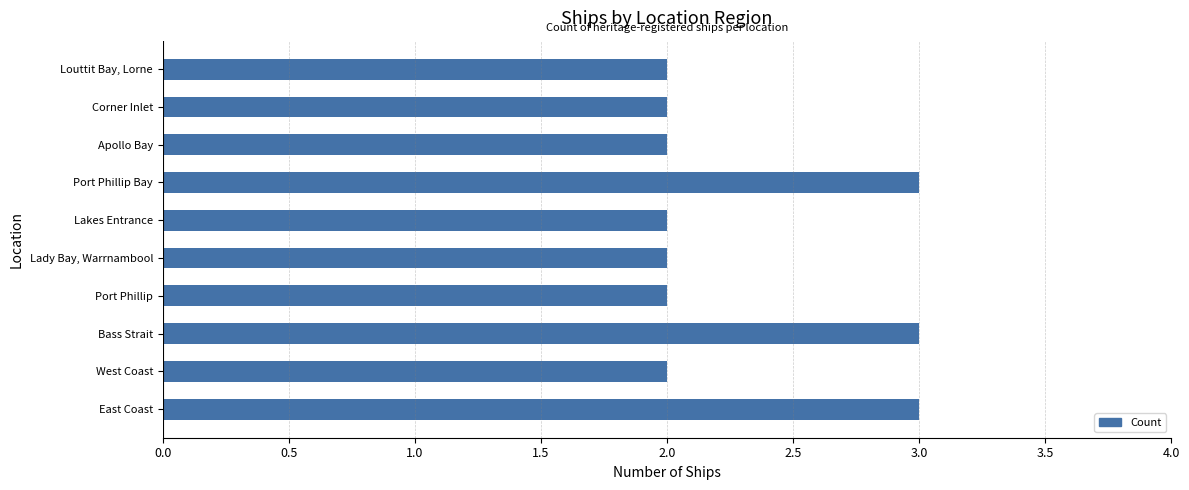

Reading top to bottom, list all the values displayed in this chart.

2	2	2	3	2	2	2	3	2	3